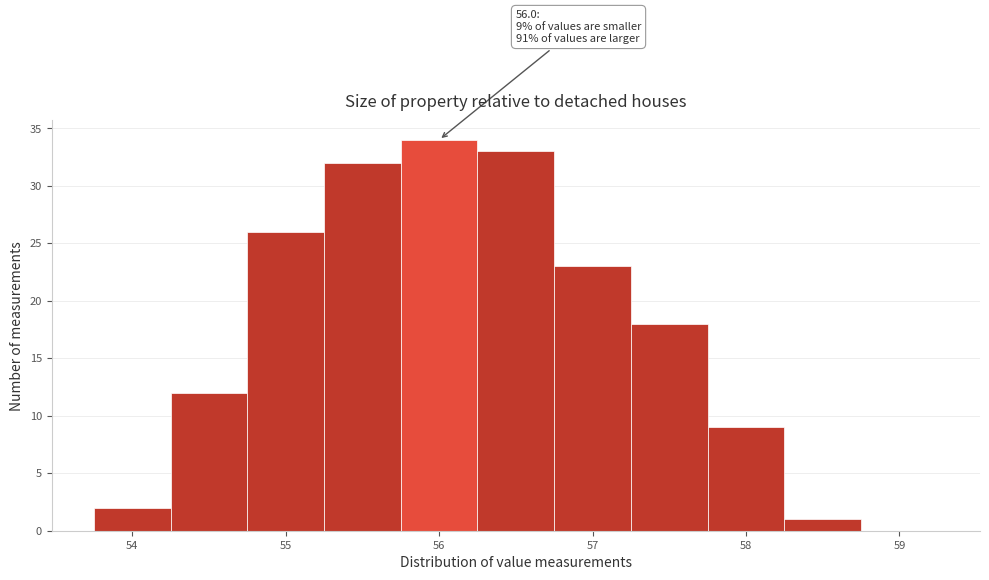

Which range on the x-axis has the tallest bar?

55.75 to 56.25